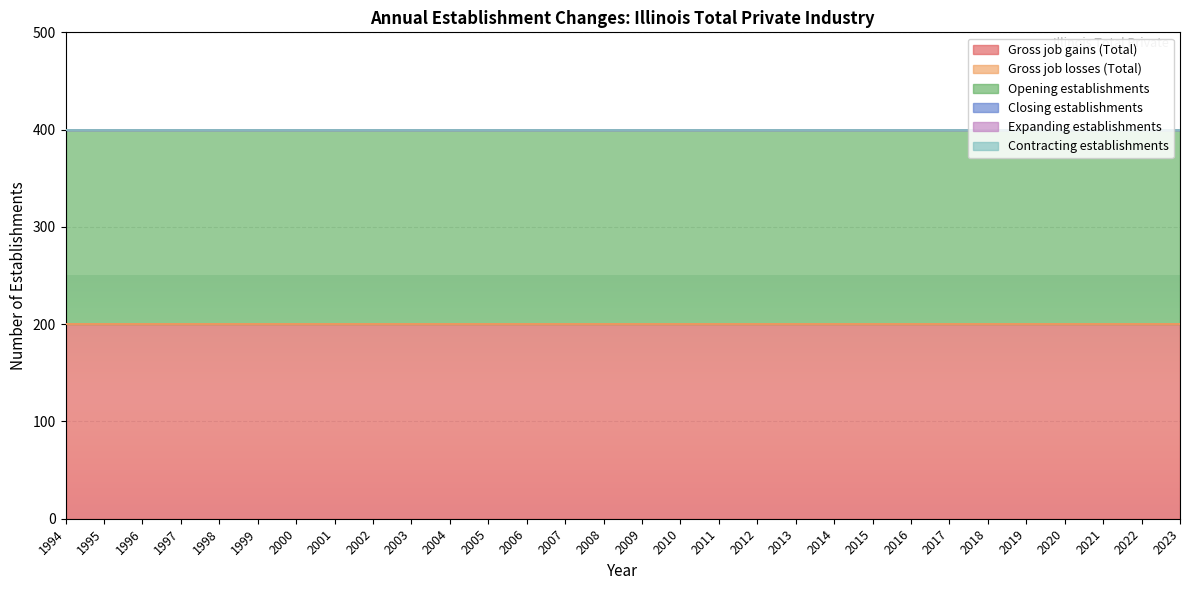

True or false: Expanding establishments and Gross job gains (Total) cross at least once.

False